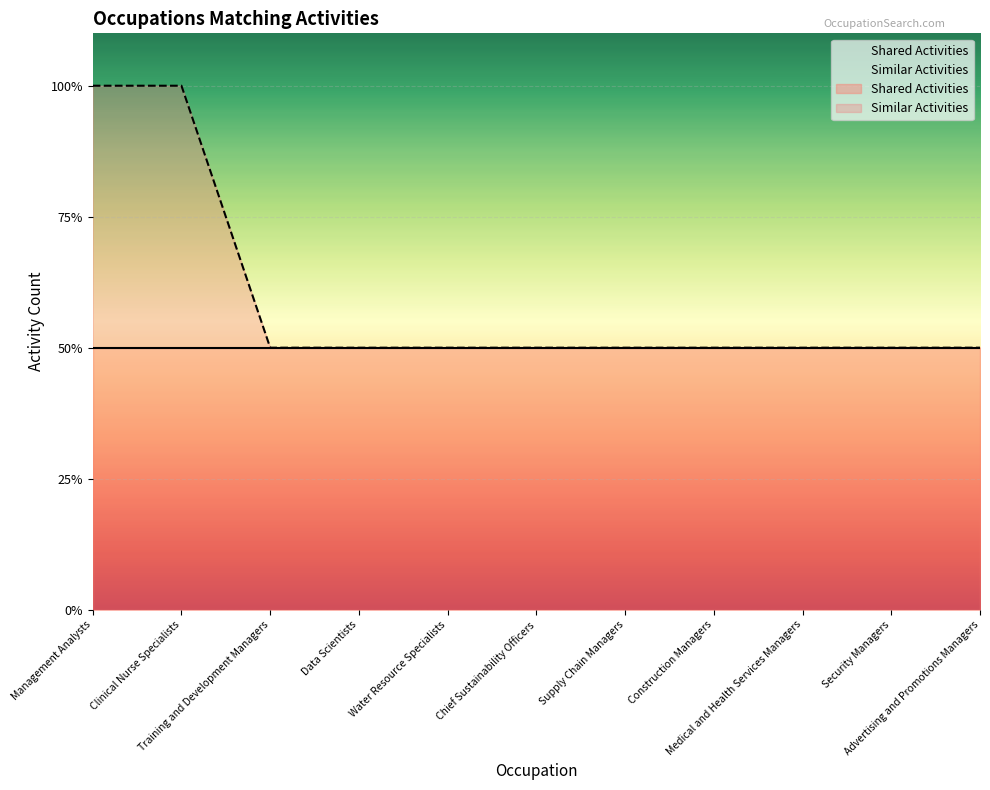

How many lines are shown in the chart?

1